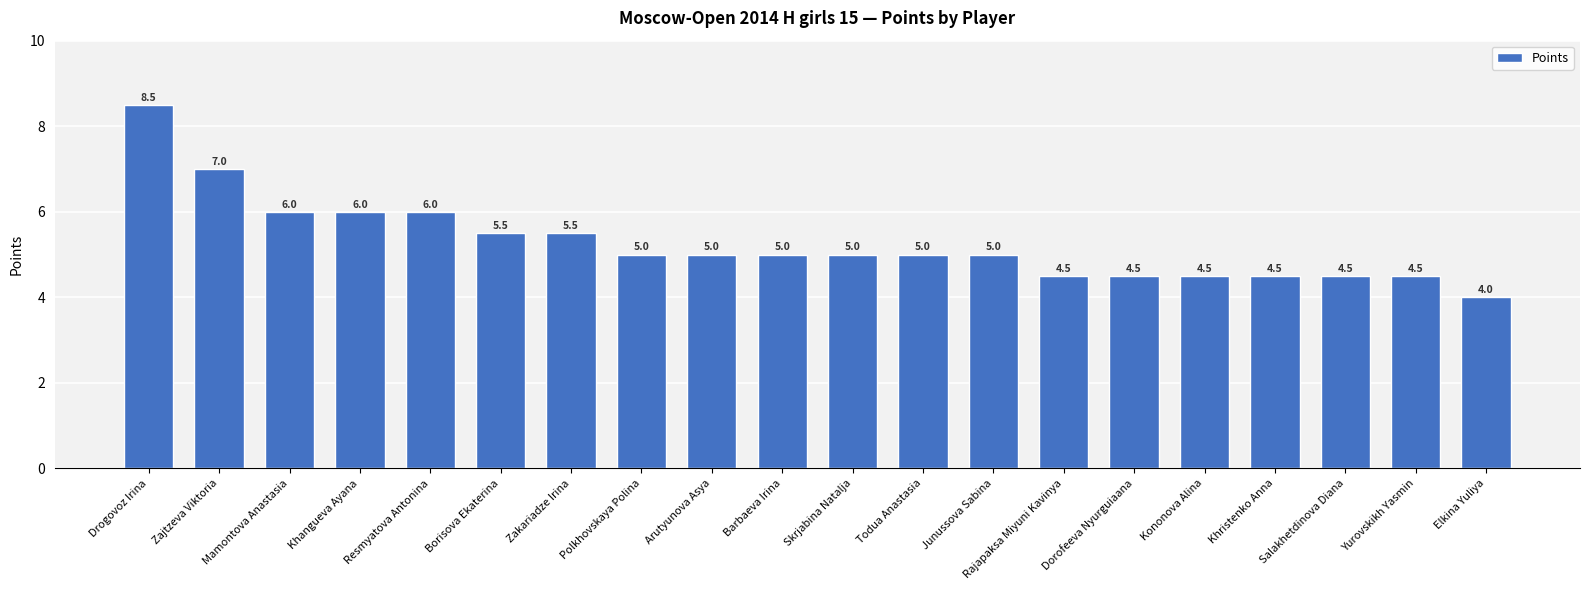

Is it true that the value at Kononova Alina is 6.0?

False